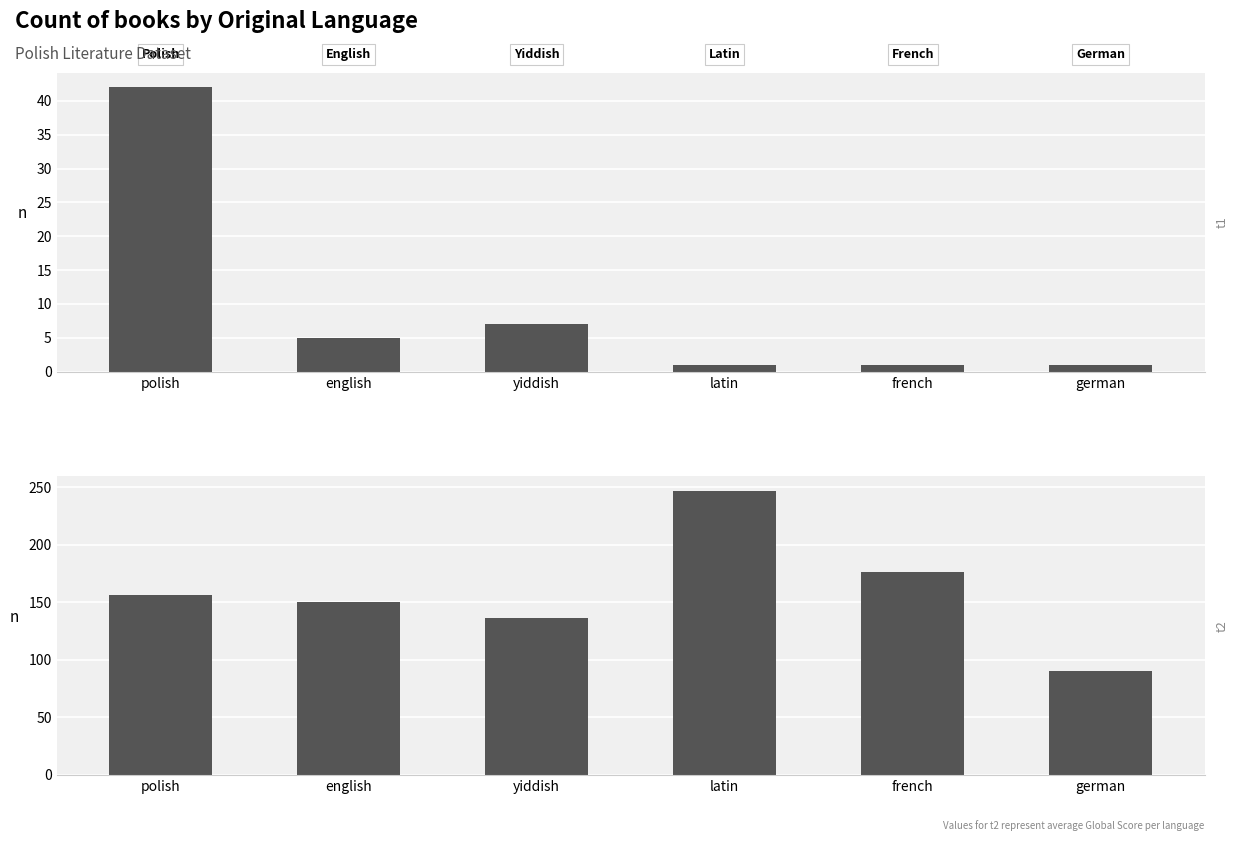

What is the difference between the highest and lowest values at yiddish?

129